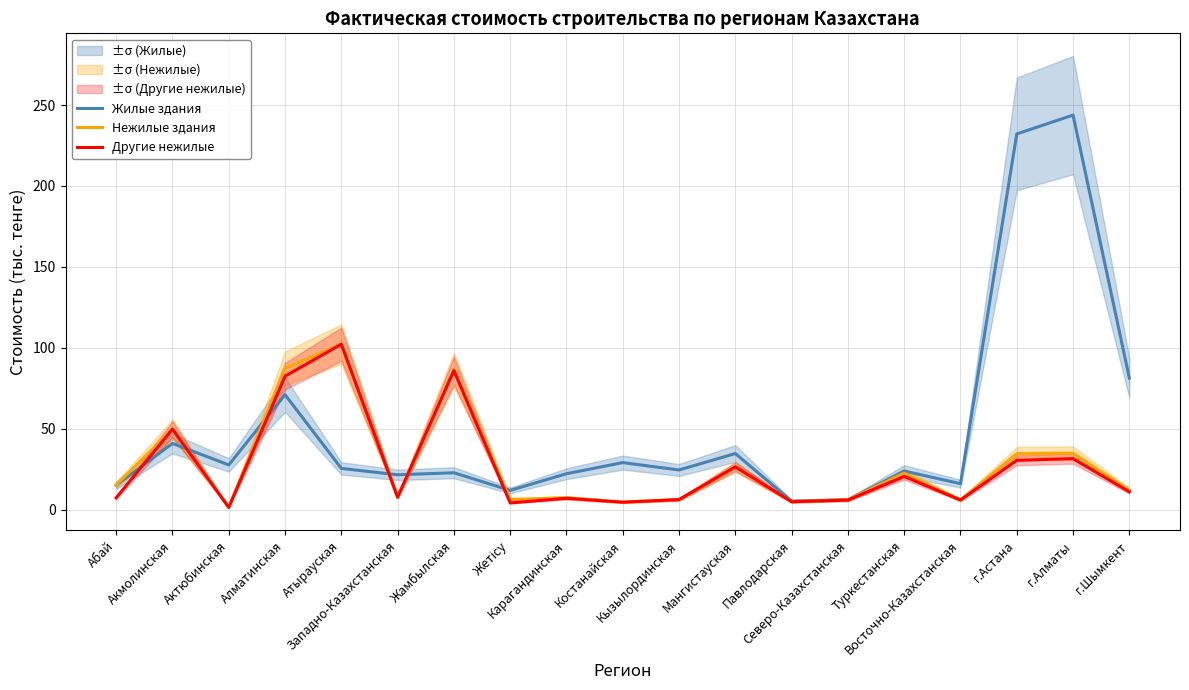

Is it true that Нежилые здания equals 5.9 at Восточно-Казахстанская?

True